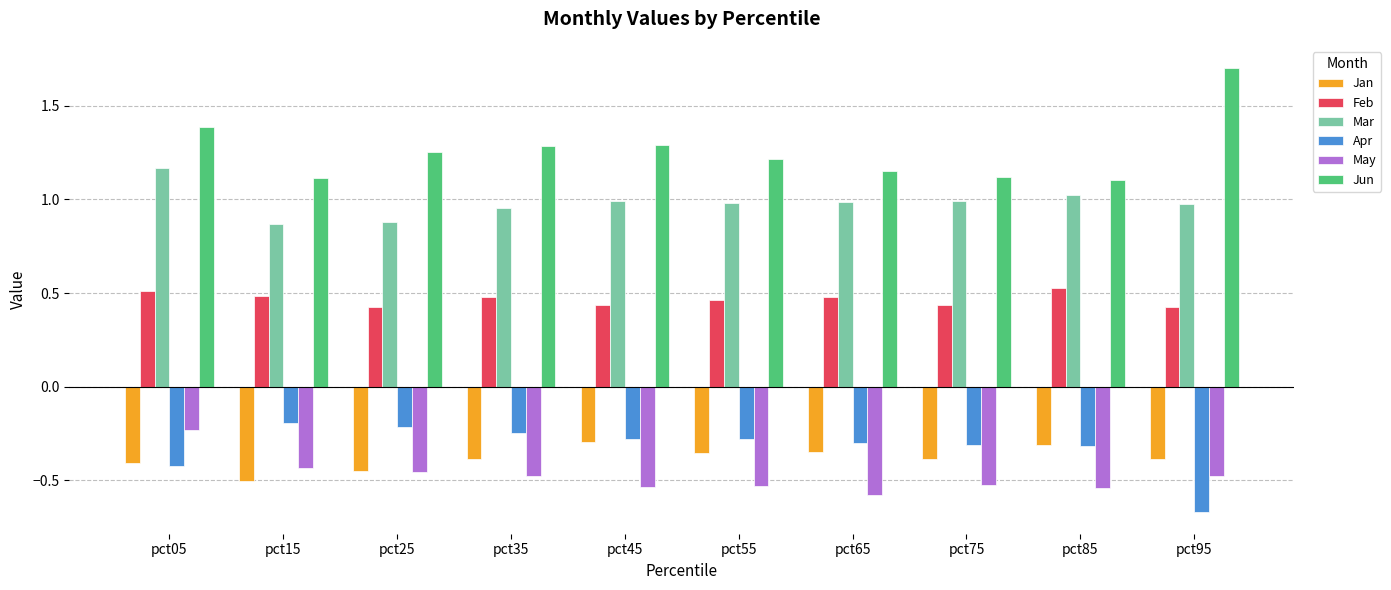

Read the Jun value at pct15.

1.1